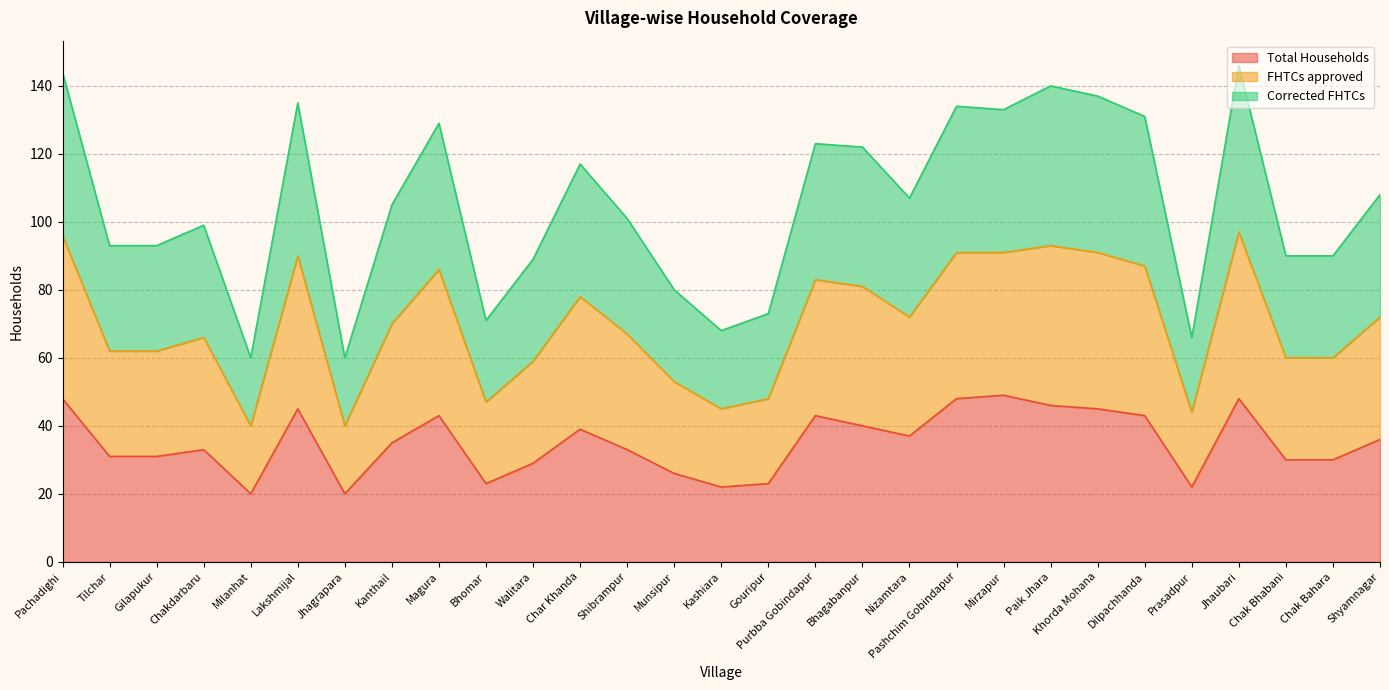

How many lines are shown in the chart?

3